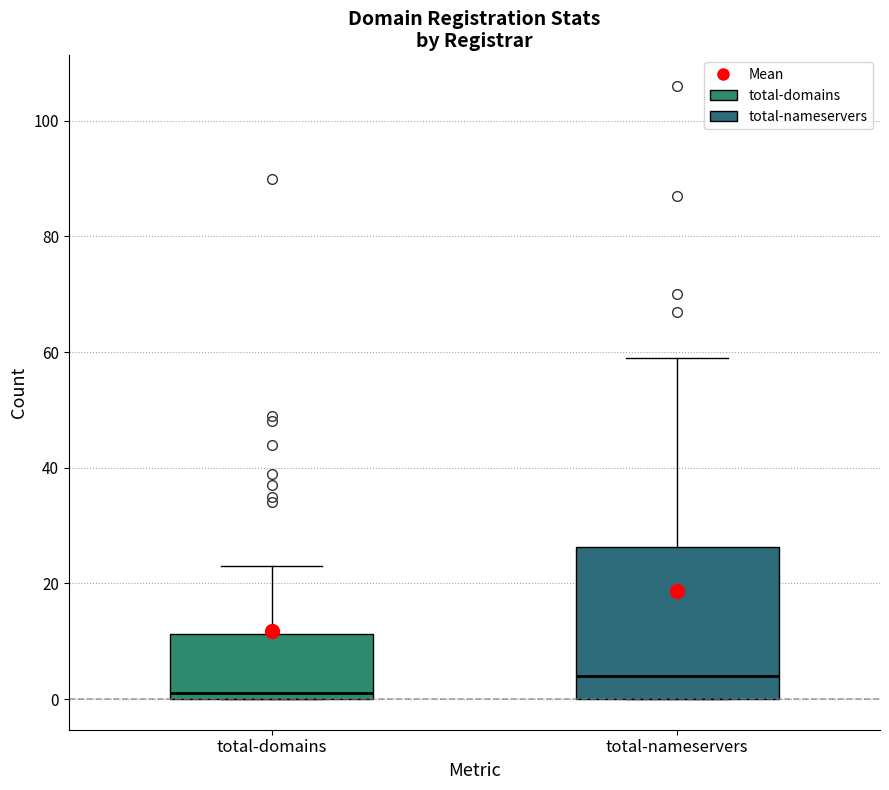

Comparing the boxes themselves (not the whiskers), which one is the tallest?

total-nameservers